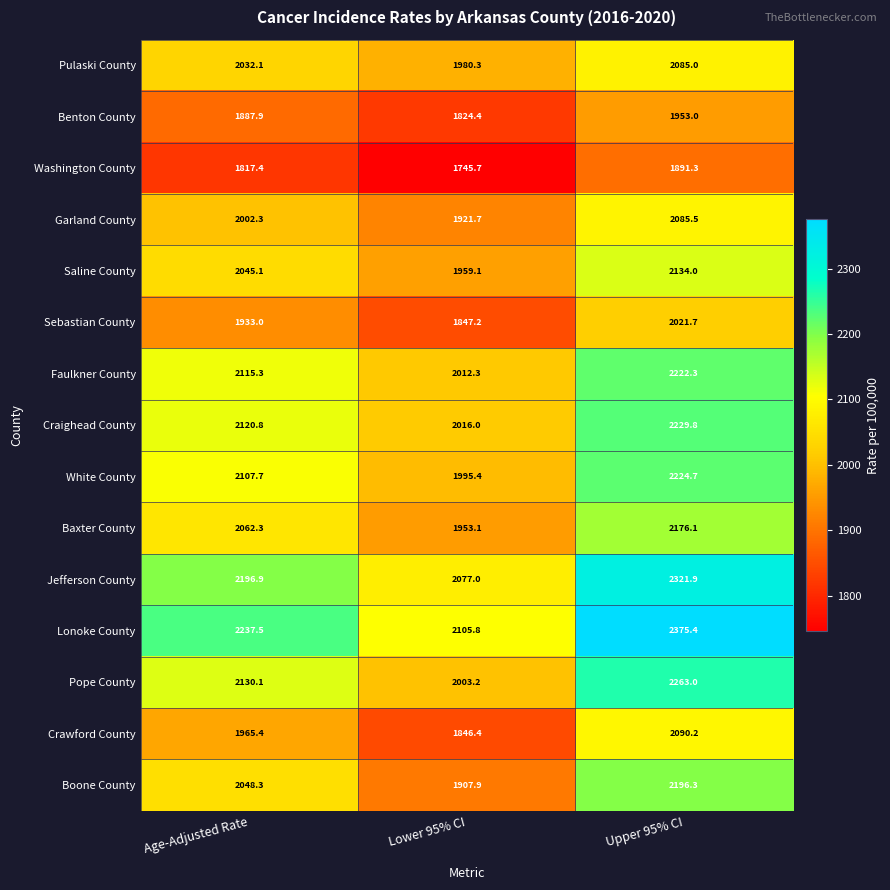

Which series has the largest total across all categories?

Lonoke County